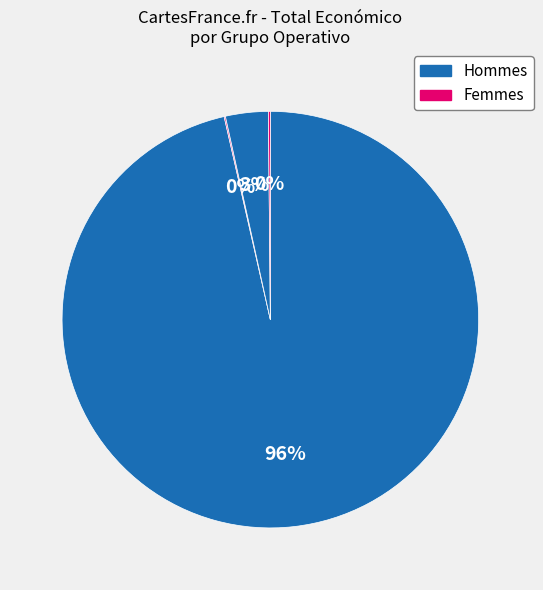

How many segments does this pie chart have?

4